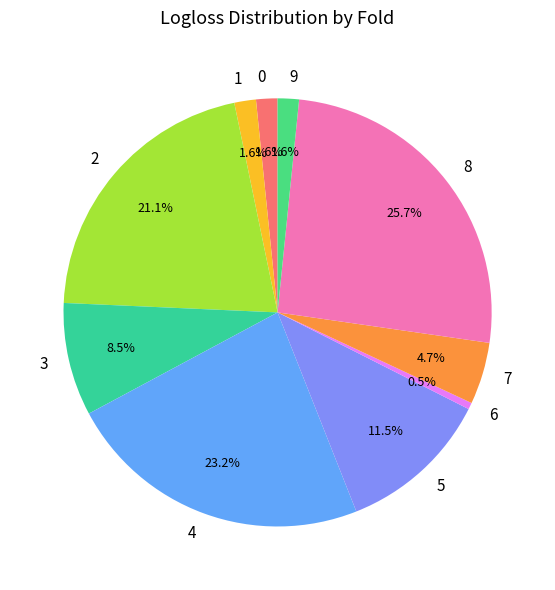

Which category has the smallest portion of the pie?

6